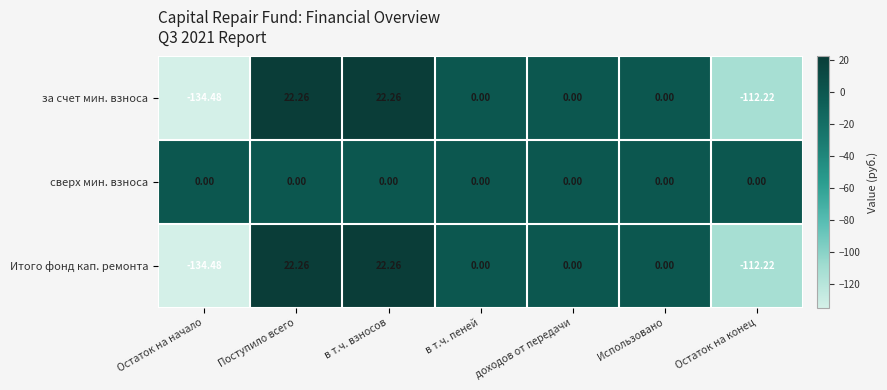

Which category has the lowest value in the Итого фонд кап. ремонта series?

Остаток на начало